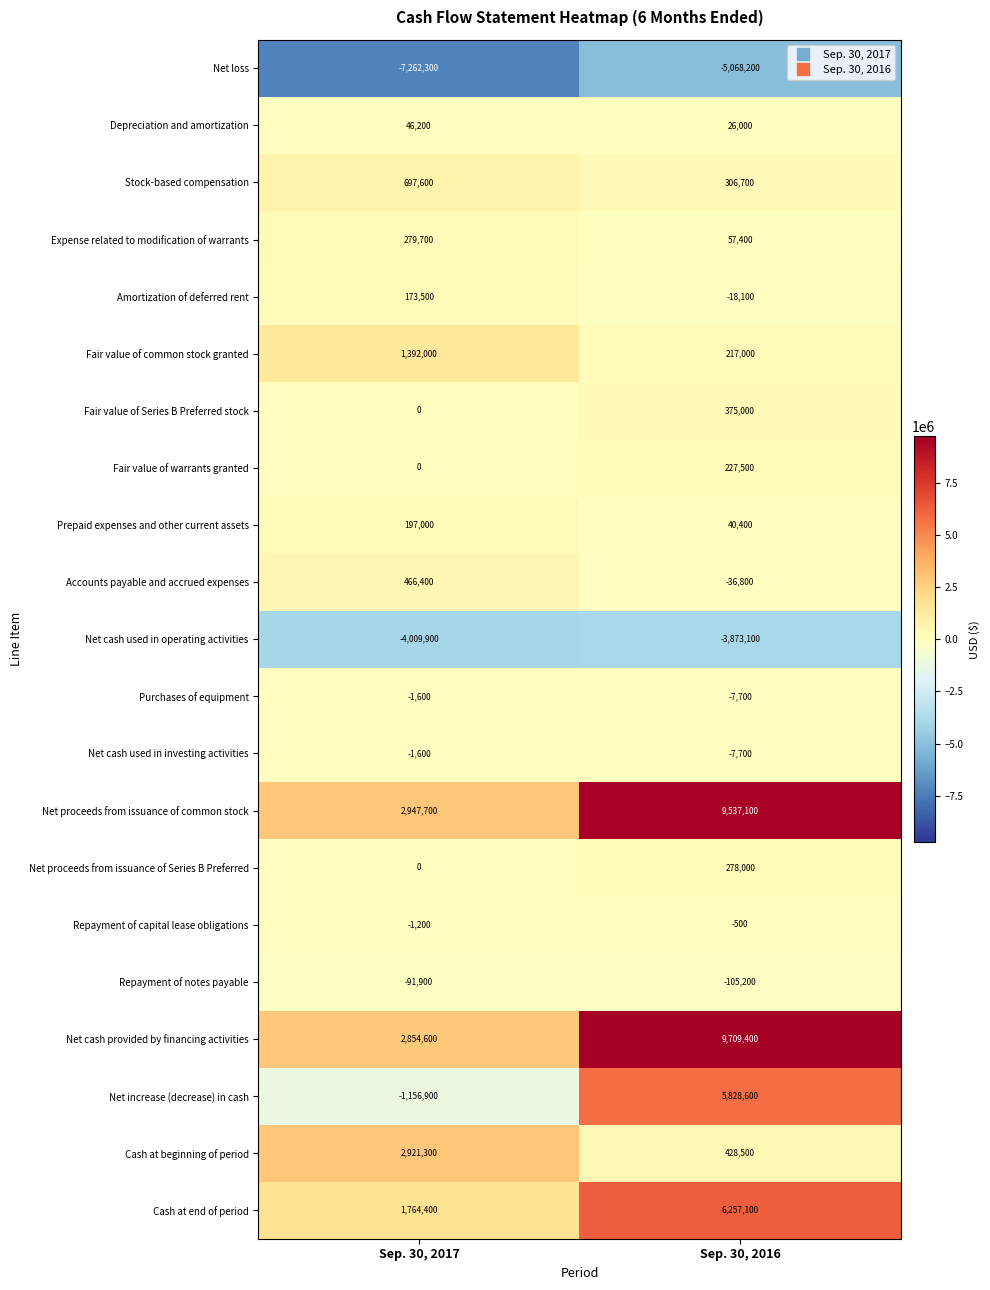

What is the maximum value shown in the chart?

9709400